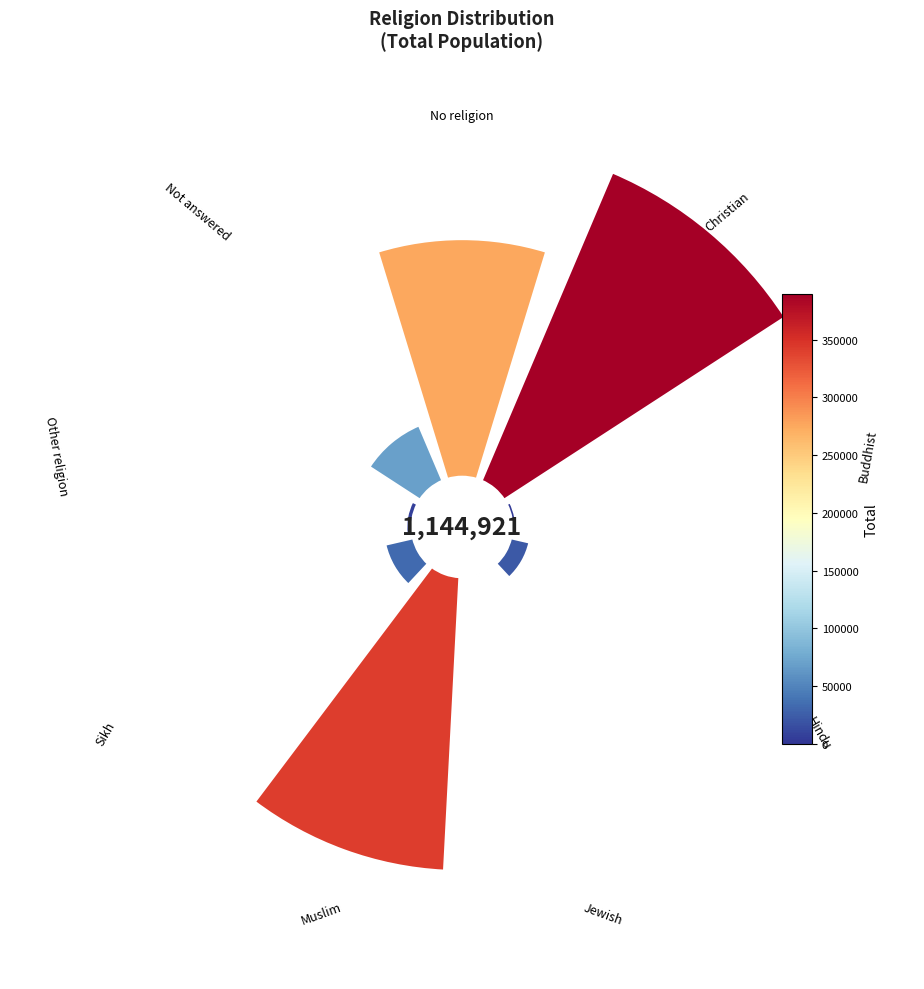

How many slices are in this pie chart?

9